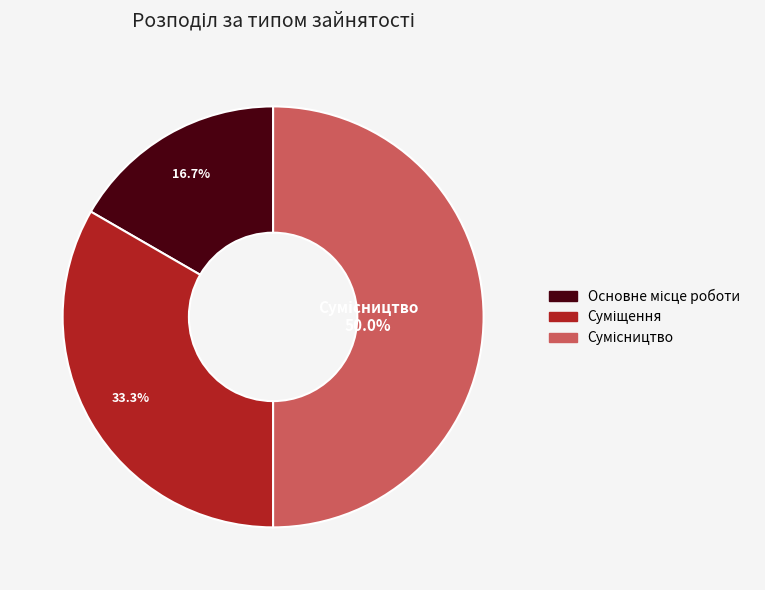

The Основне місце роботи slice represents 7% of the pie. True or false?

False